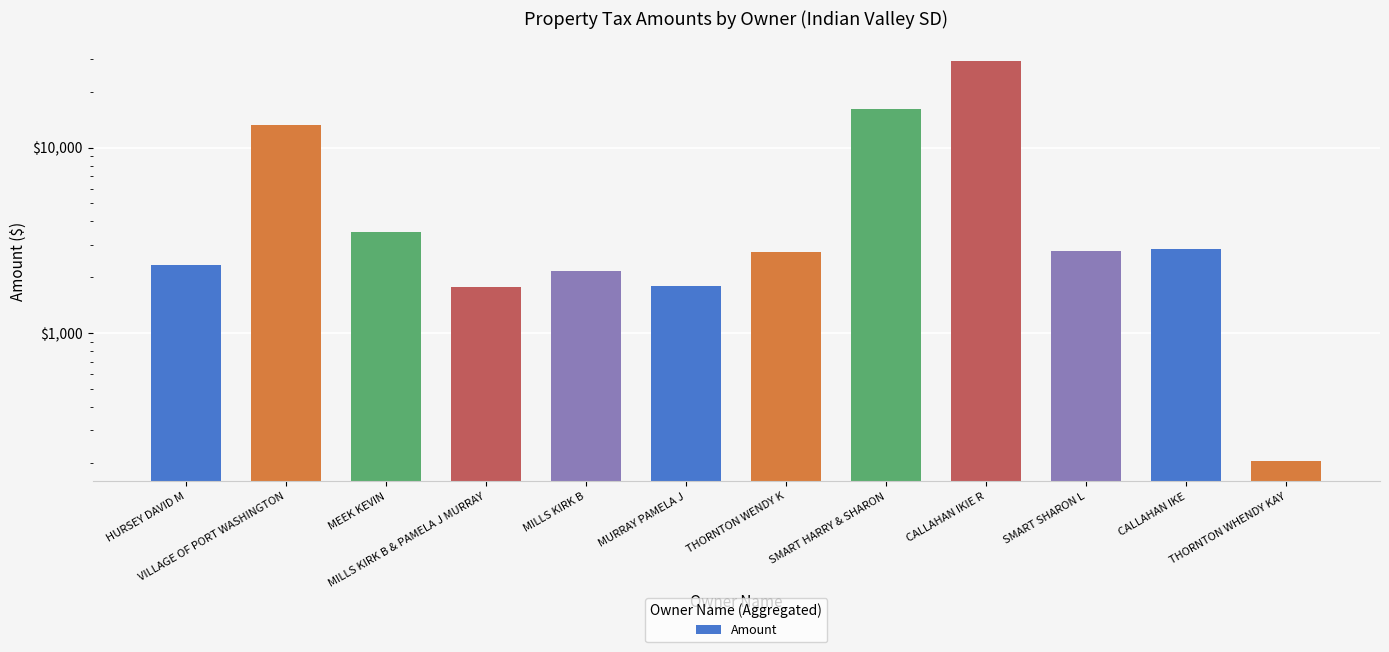

What is the label of the 10th bar from the right?

MEEK KEVIN